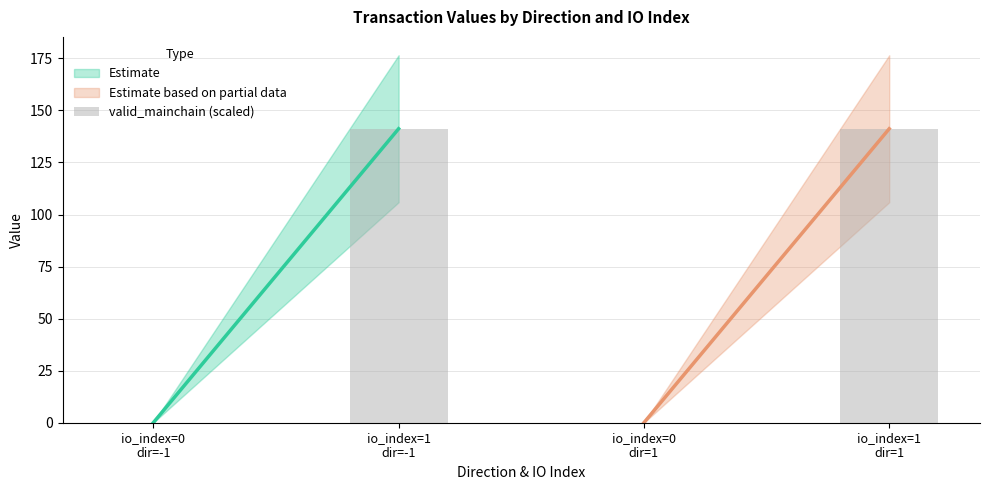

What is the maximum value shown in the chart?

141.2